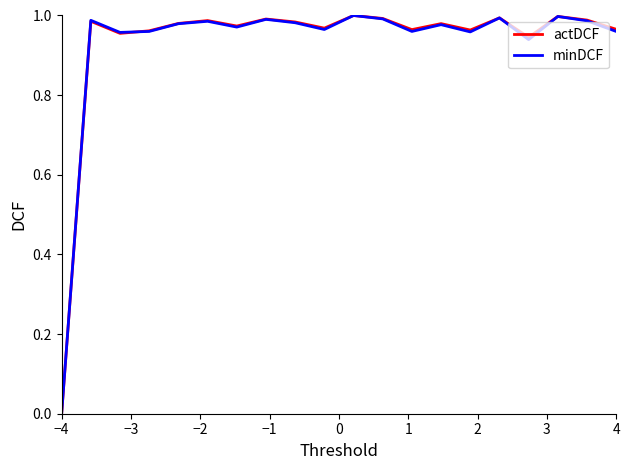

What is the maximum value for minDCF?

1.0